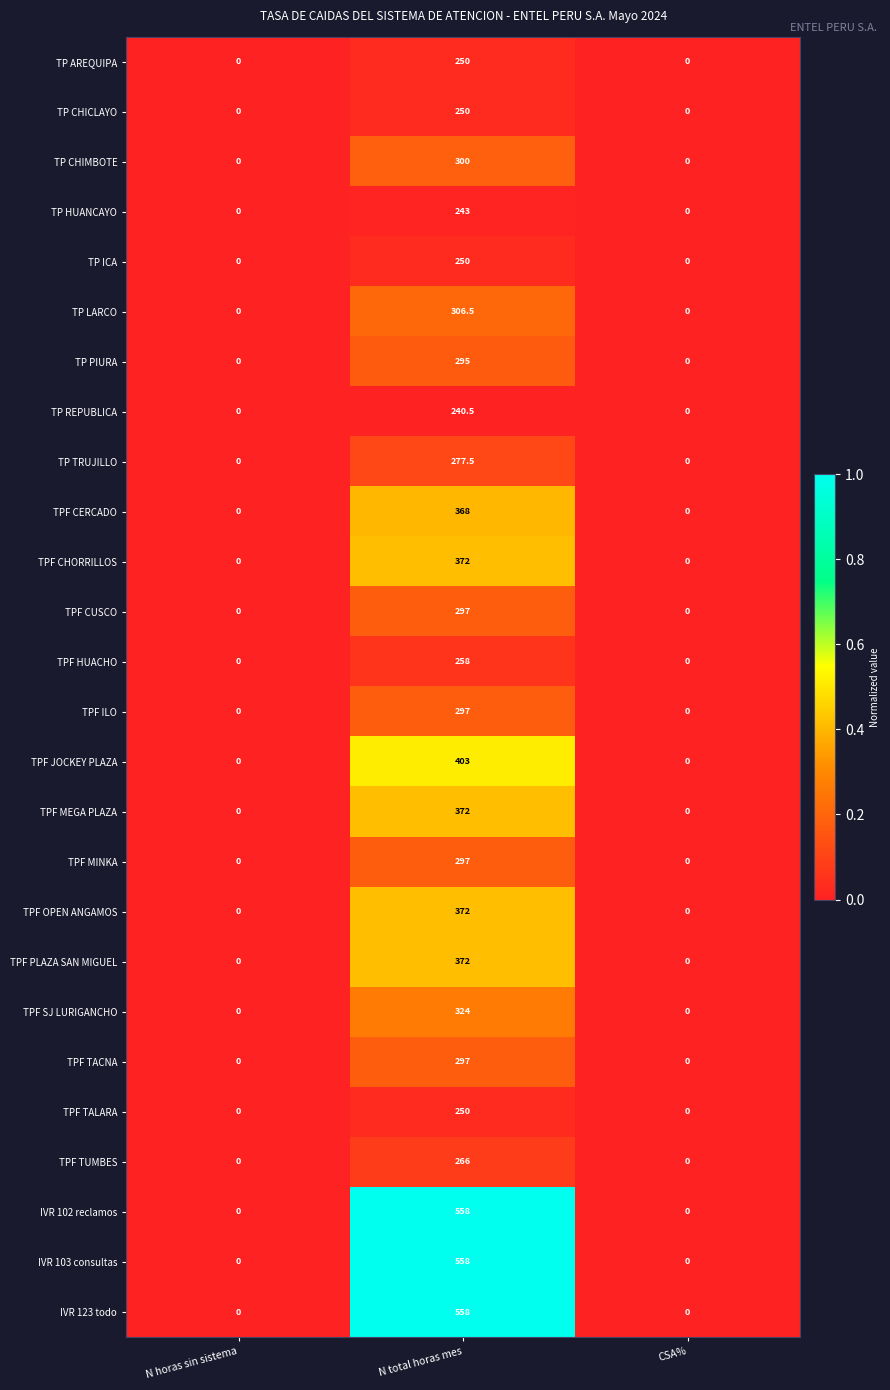

What is the greatest value displayed?

558.0